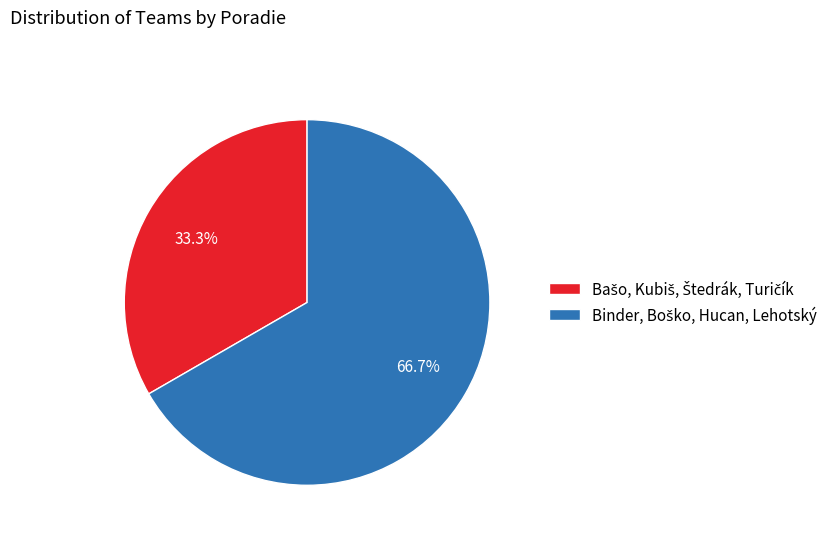

Does any single category account for the majority?

Yes